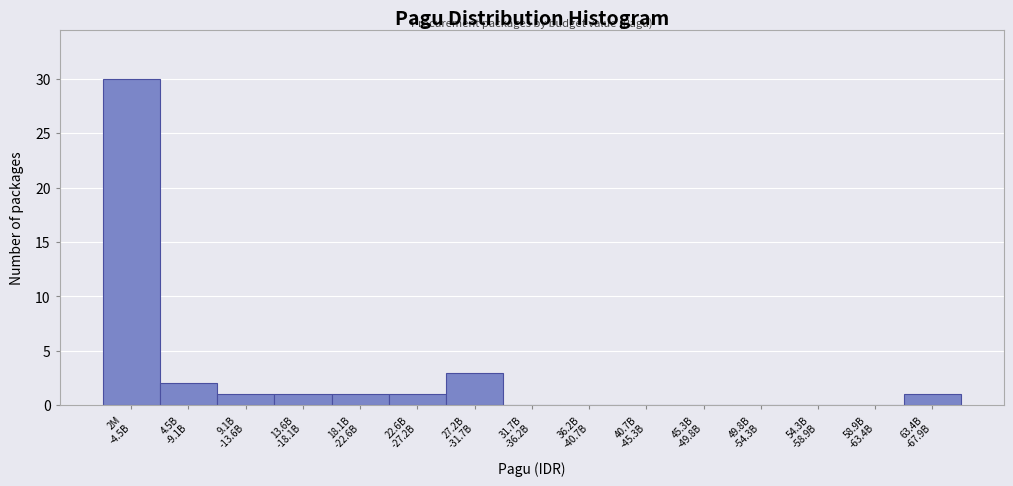

What is the sum of all values?

40